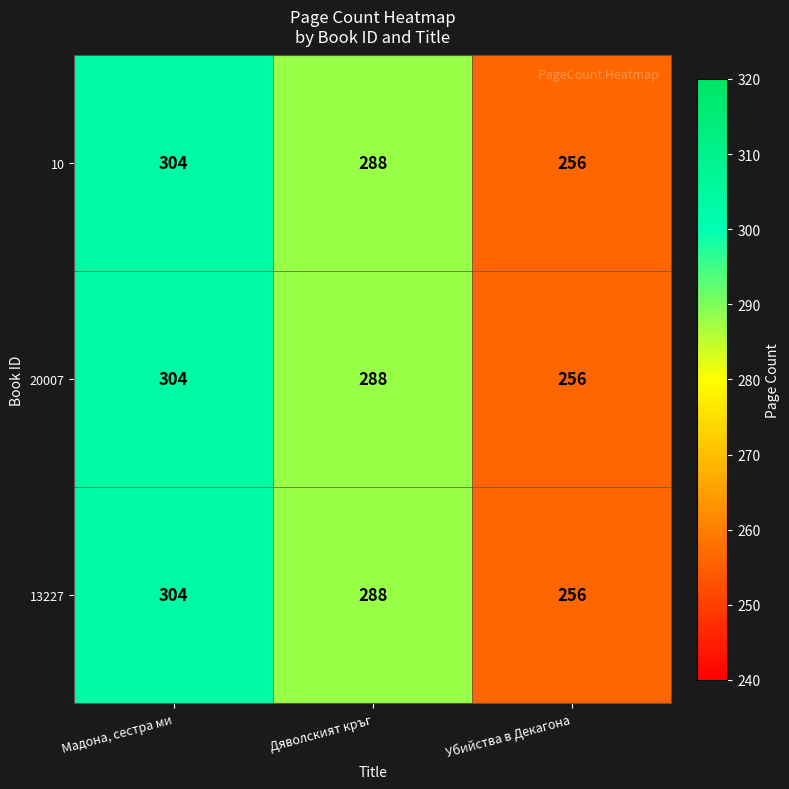

What is the average value of the 13227 series?

283